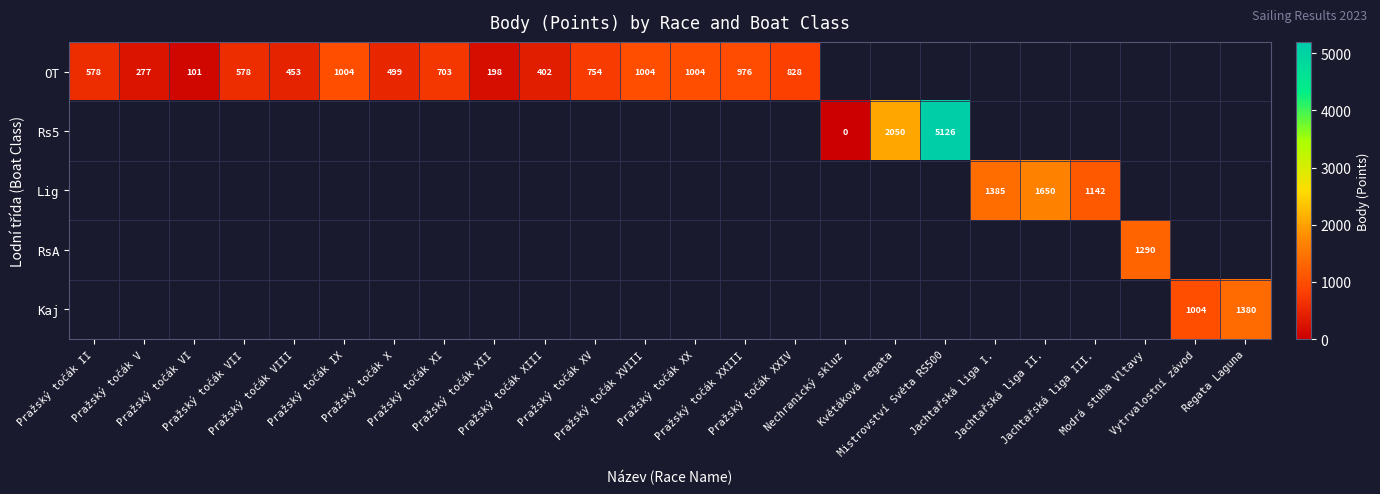

Which has a higher value, Pražský točák VIII or Mistrovství Světa RS500?

Mistrovství Světa RS500